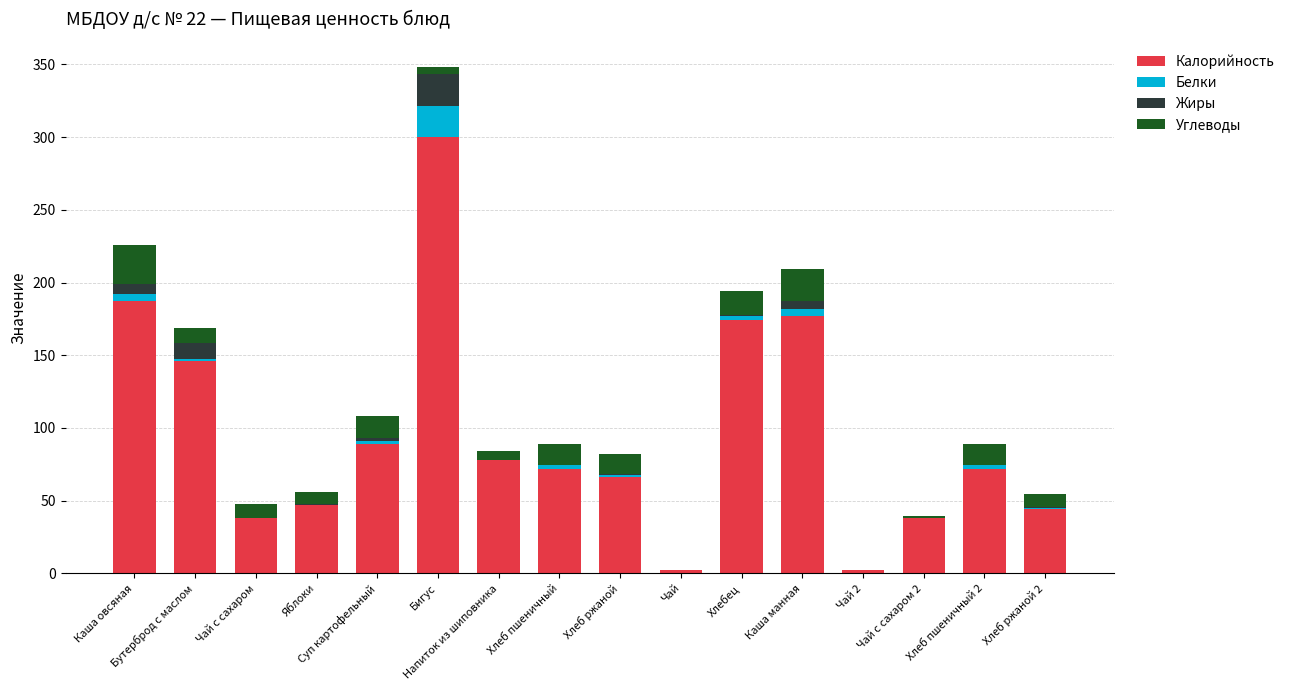

What are all the series names shown in the legend?

Калорийность, Белки, Жиры, Углеводы